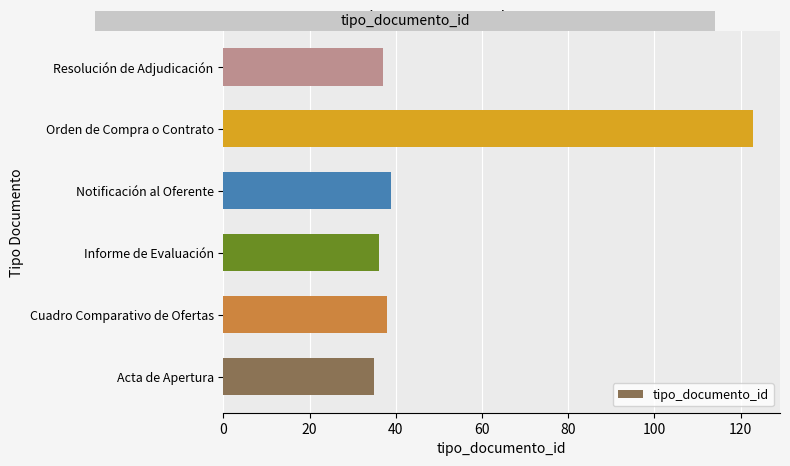

Which category has the highest value across all series?

Orden de Compra o Contrato